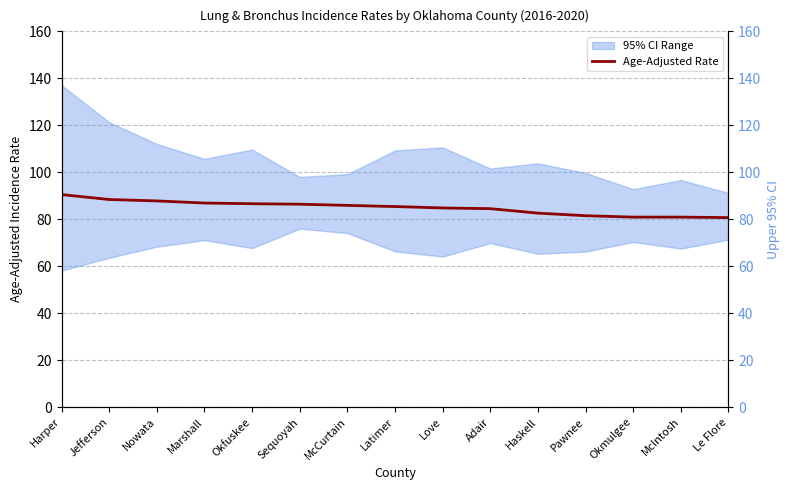

What is the smallest value displayed?

80.7